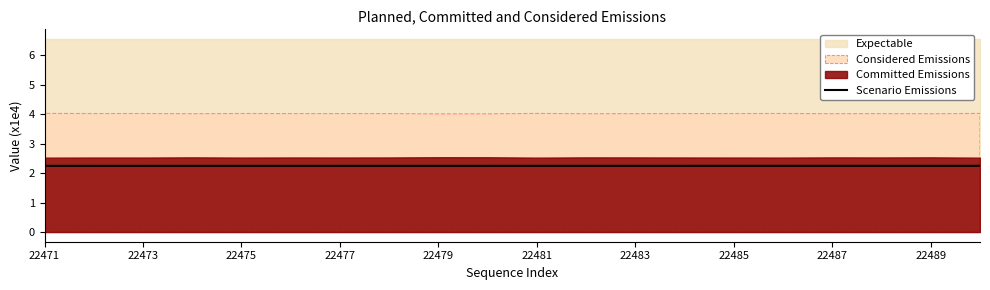

How many lines are shown in the chart?

1